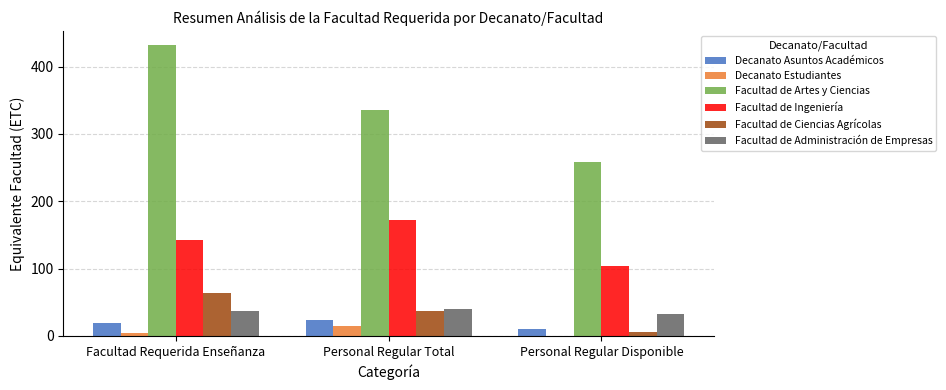

Reading right to left, extract all data points from this chart.

Decanato Asuntos Académicos: 9.6	24.0	20.0
Decanato Estudiantes: 0.0	15.0	5.1
Facultad de Artes y Ciencias: 258.4	336.0	431.6
Facultad de Ingeniería: 103.9	172.0	143.1
Facultad de Ciencias Agrícolas: 6.6	37.0	64.3
Facultad de Administración de Empresas: 32.9	40.0	37.8